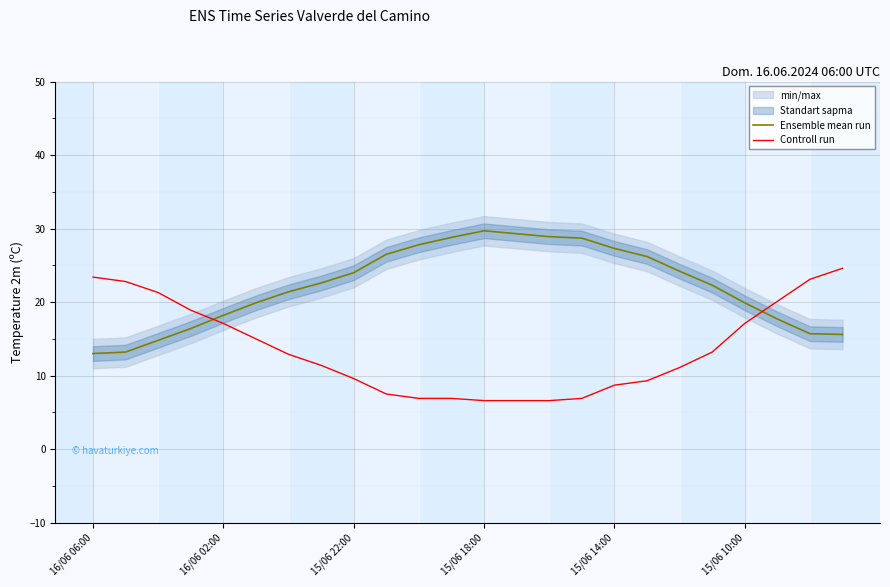

Which series has the widest spread of values?

Controll run